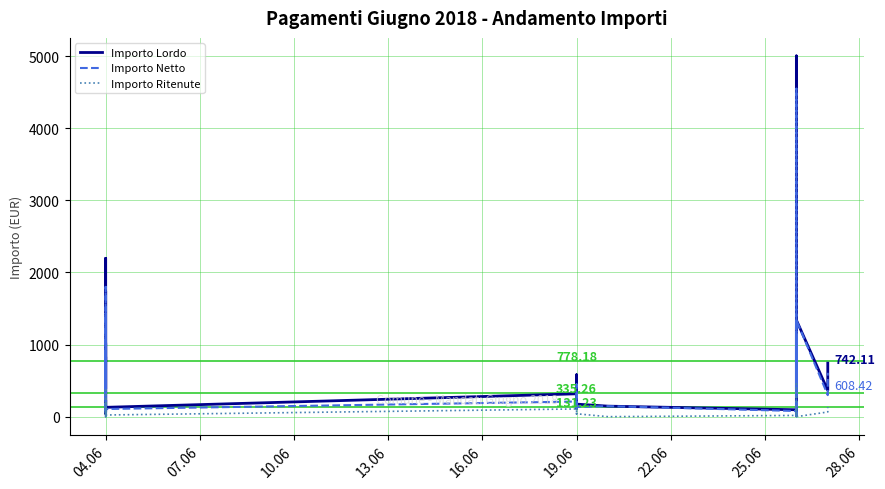

Reading right to left, extract all data points from this chart.

Importo Lordo: 742.1	363.9	1340.5	748.9	353.3	146.4	17.4	43.0	262.3	5003.1	2157.0	386.1	1244.3	34.9	43.2	95.9	146.0	174.0	581.0	116.2	317.2	129.7	268.5	830.4	71.2	142.7	229.1	131.8	1024.8	760.8	1742.8	43.0	589.3	2196.0	386.1	987.5
Importo Netto: 608.4	298.6	1340.5	613.9	289.6	120.0	17.4	43.0	215.0	4548.3	1768.0	316.5	1131.2	33.3	35.4	78.6	146.0	134.0	447.4	89.5	210.0	106.3	220.1	680.6	71.2	117.0	187.8	108.0	840.0	623.6	1428.5	43.0	483.0	1800.0	316.5	897.7
Importo Ritenute: 133.7	65.3	0.0	135.1	63.7	26.4	0.0	0.0	47.3	454.8	389.0	69.6	113.1	1.6	7.8	17.3	0.0	40.0	133.6	26.7	107.2	23.4	48.4	149.7	0.0	25.7	41.3	23.8	184.8	137.2	314.3	0.0	106.3	396.0	69.6	89.8